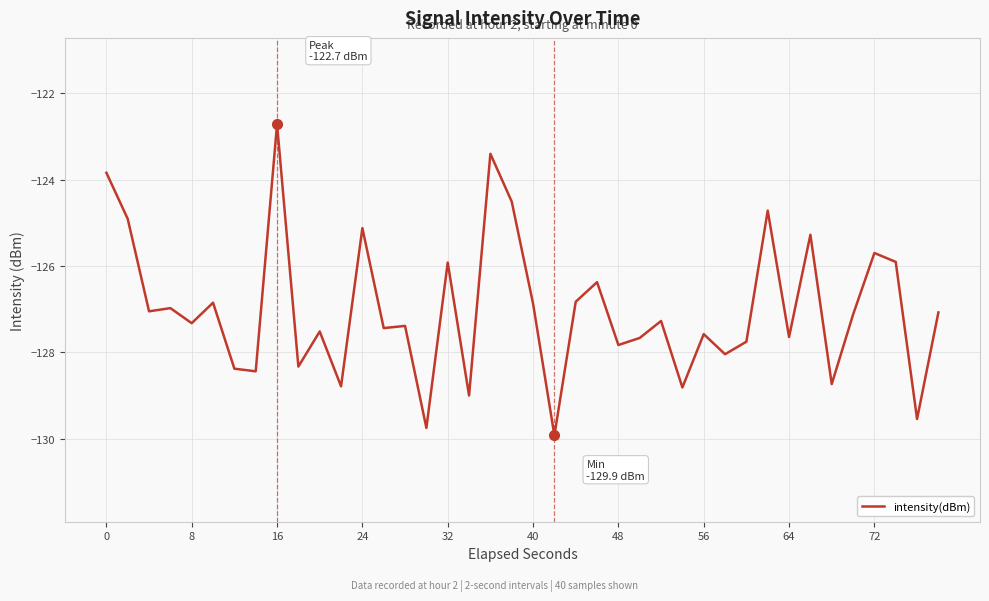

What is the smallest value displayed?

-129.9